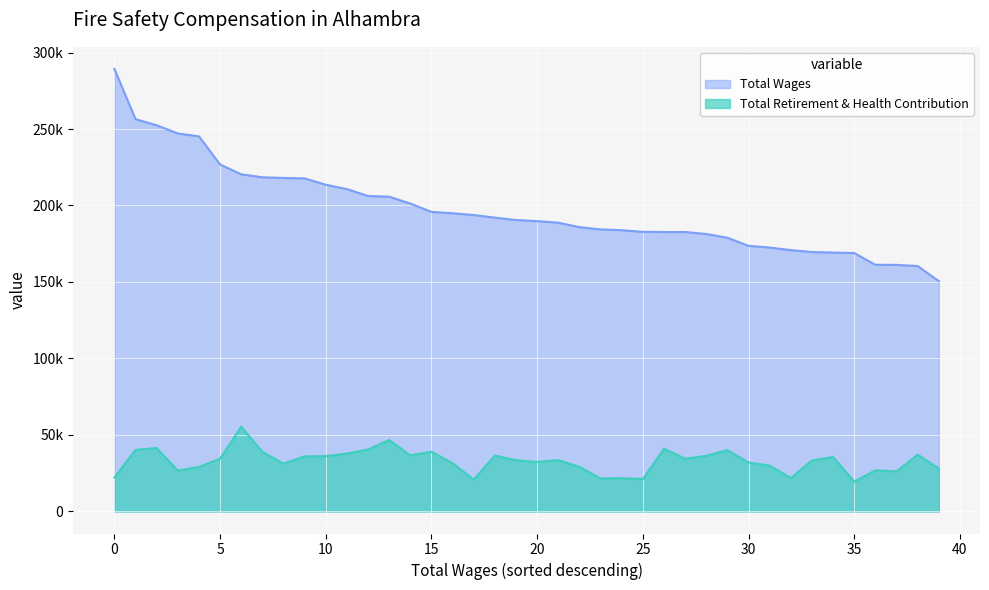

What is the sum of all Total Retirement & Health Contribution values?

1315543